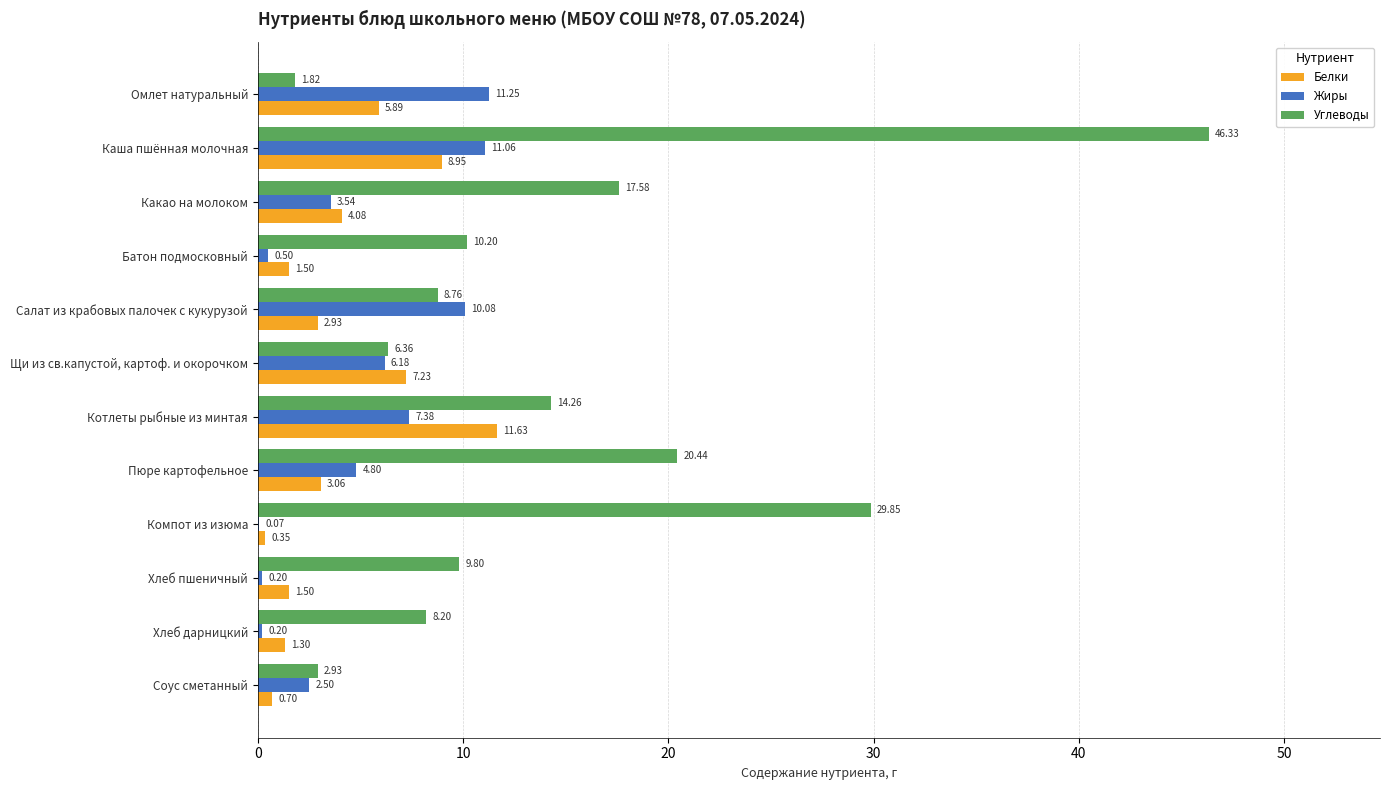

Which category has the highest value in the Углеводы series?

Каша пшённая молочная